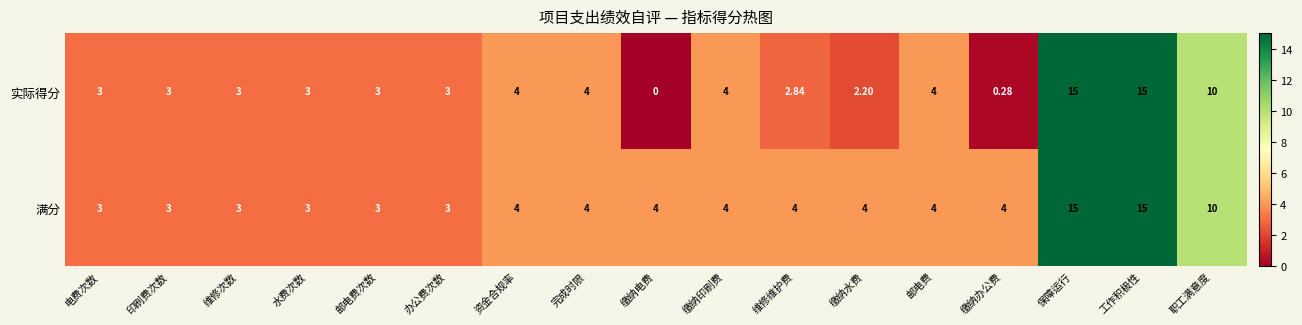

Rank the series by their average value, from lowest to highest.

实际得分, 满分